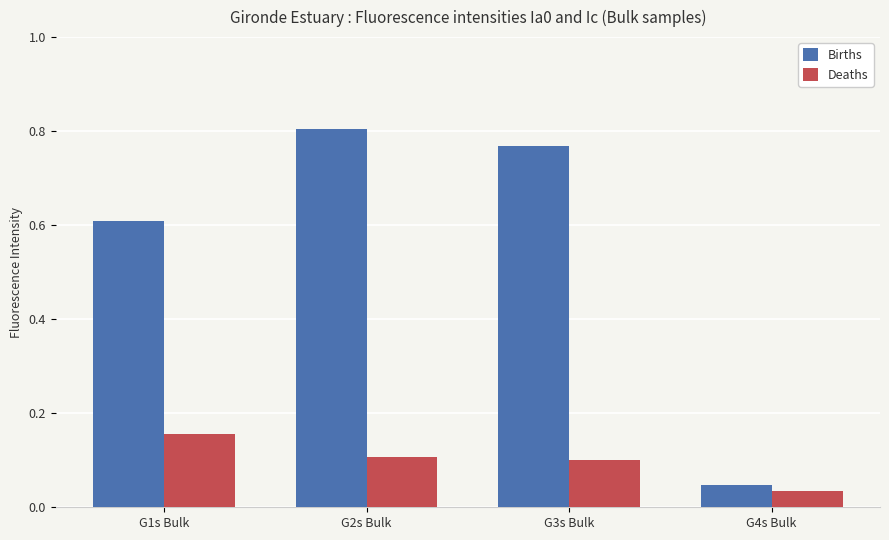

What is the difference between the highest and lowest values at G3s Bulk?

0.7